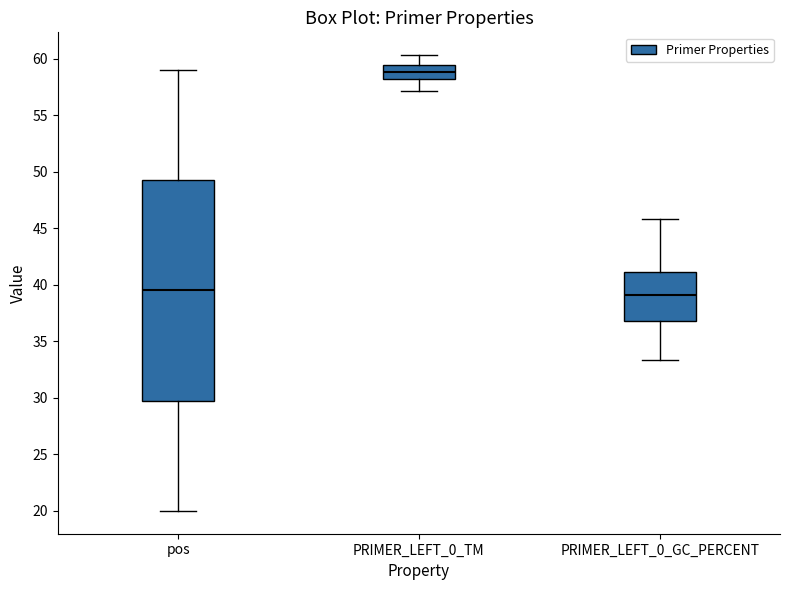

Where does the lower whisker of the box for pos end on the y-axis? The values are not printed on the chart, so give them approximately, as read against the axis.

20.0